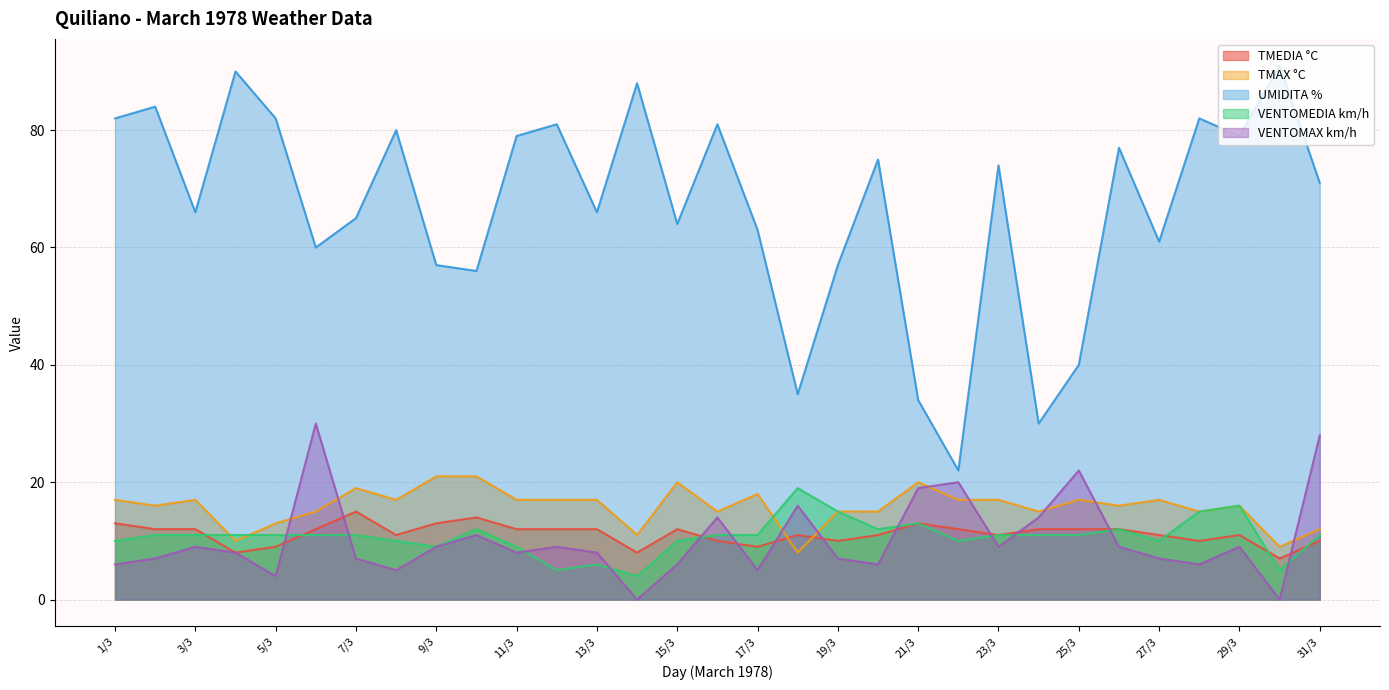

How many values in the TMAX °C series are below 17?

15